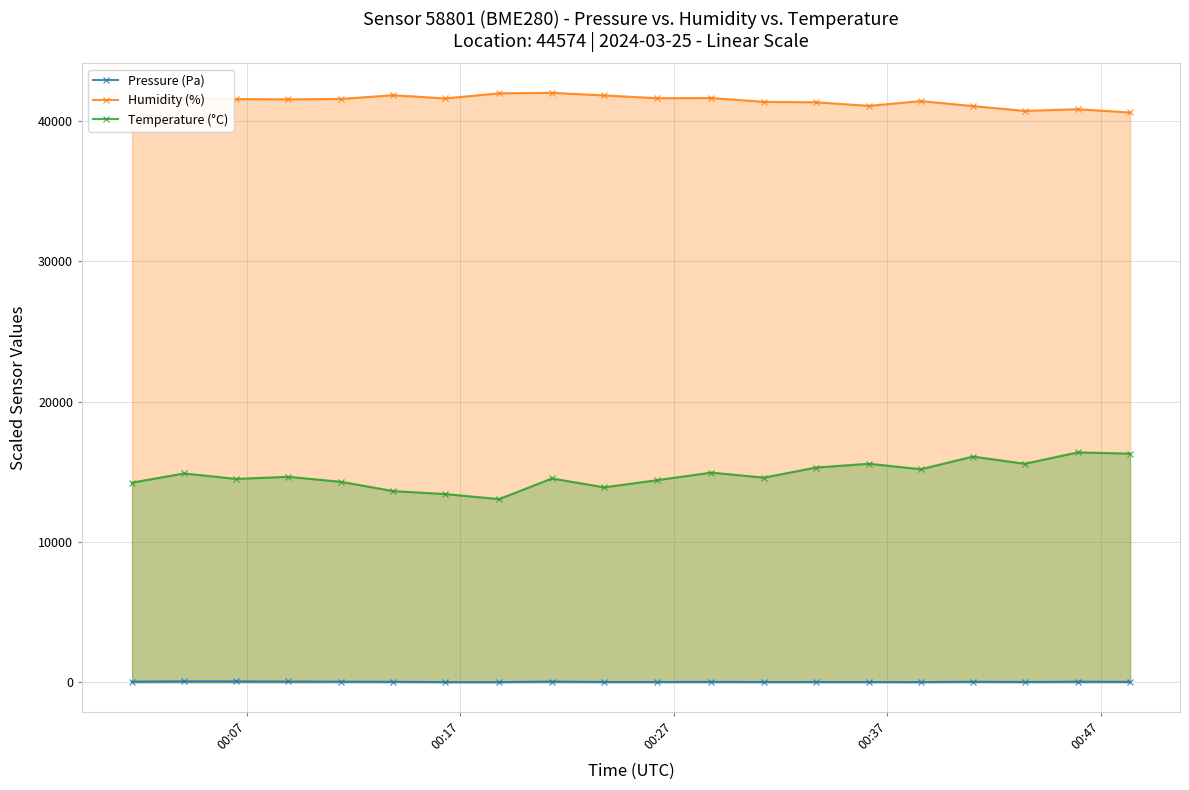

List the series in order of their peak value, highest first.

Humidity (%), Temperature (°C), Pressure (Pa)